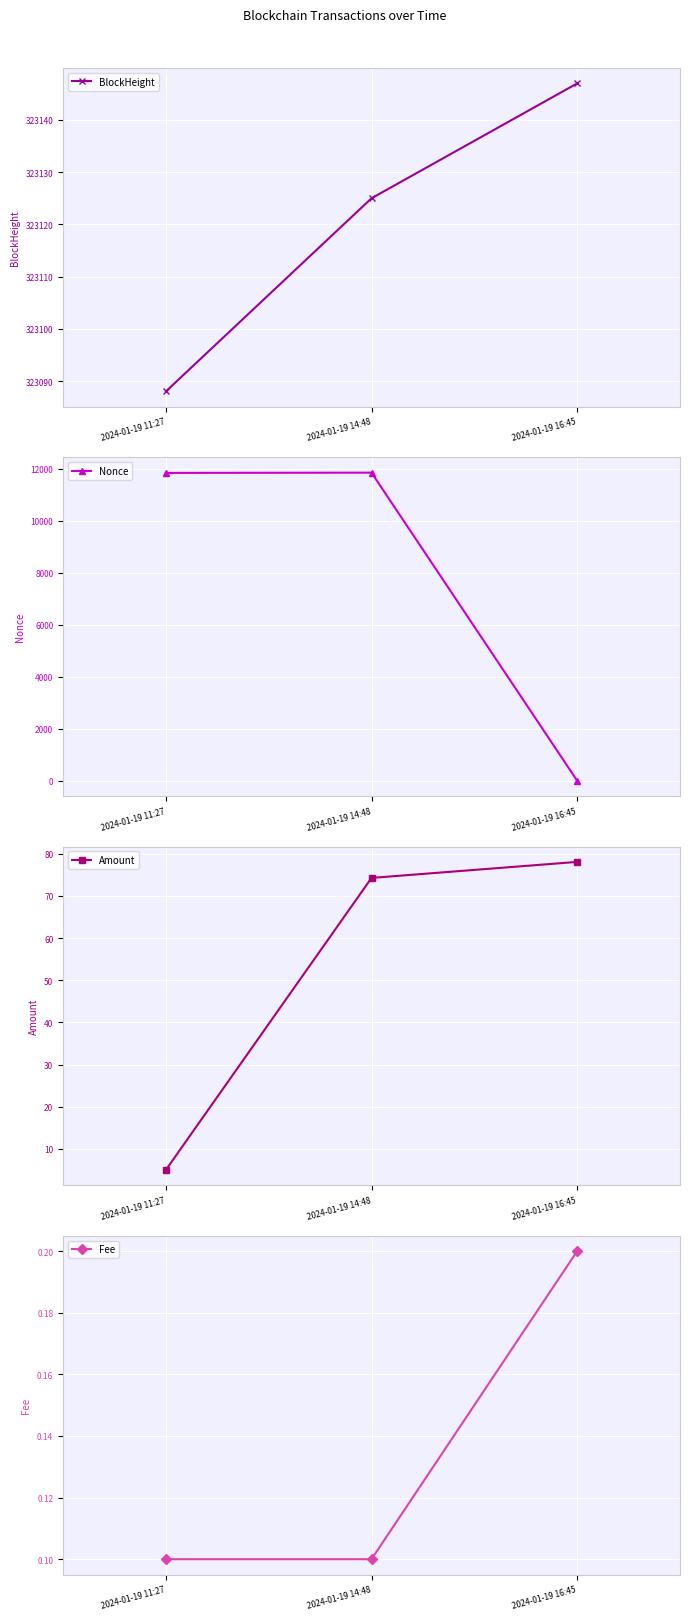

Reading right to left, transcribe all the data shown in this chart.

BlockHeight: 2024-01-19 16:45=323147.0	2024-01-19 14:48=323125.0	2024-01-19 11:27=323088.0
Nonce: 2024-01-19 16:45=0.0	2024-01-19 14:48=11859.0	2024-01-19 11:27=11849.0
Amount: 2024-01-19 16:45=78.1	2024-01-19 14:48=74.3	2024-01-19 11:27=5.0
Fee: 2024-01-19 16:45=0.2	2024-01-19 14:48=0.1	2024-01-19 11:27=0.1